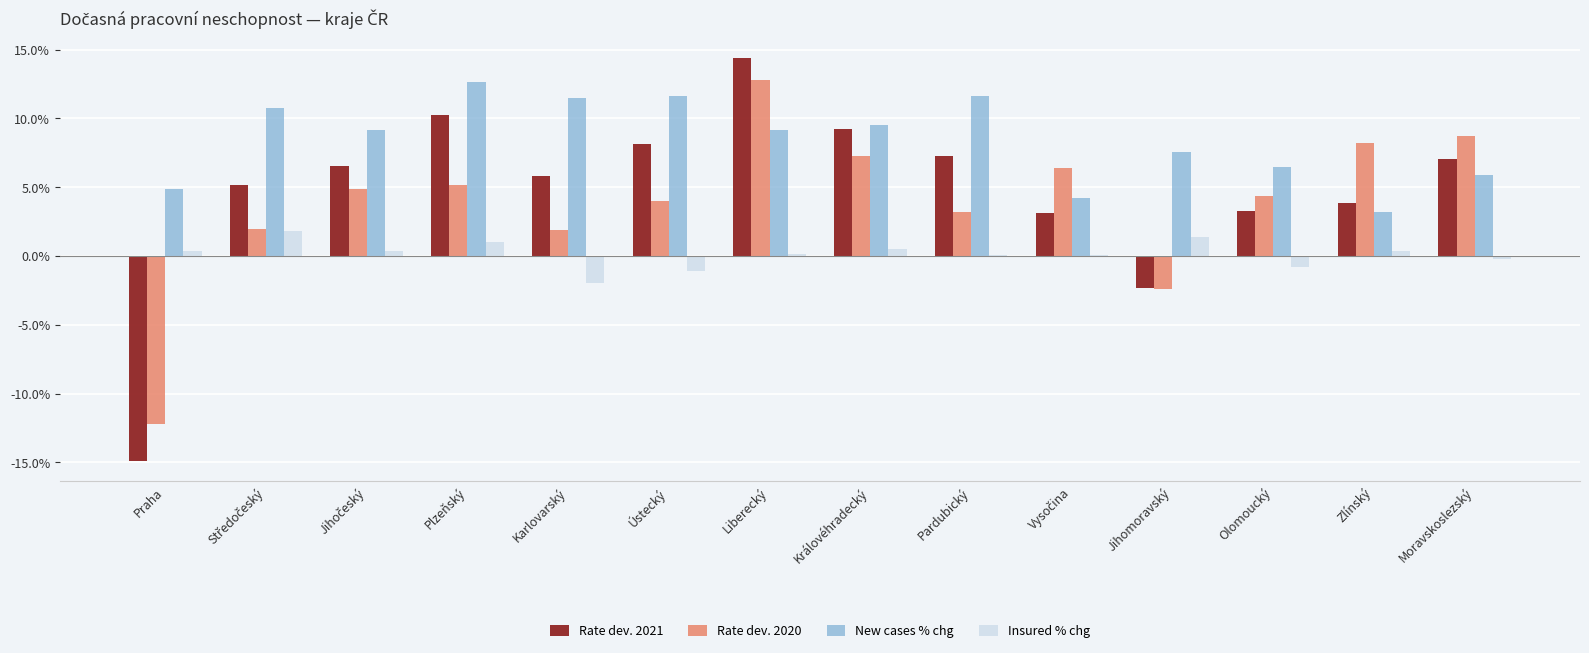

Count the number of data series in this chart.

4